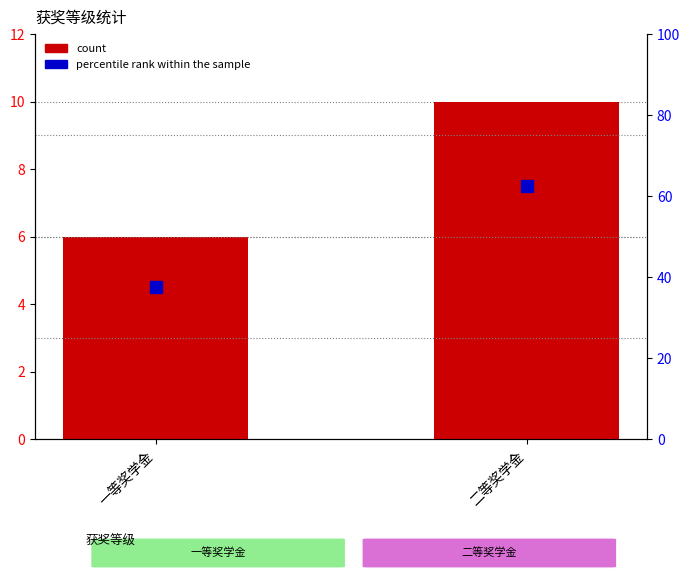

Reading left to right, what are all the values shown in this chart?

count: 一等奖学金=6.0	二等奖学金=10.0
percentile rank within the sample: 一等奖学金=37.5	二等奖学金=62.5